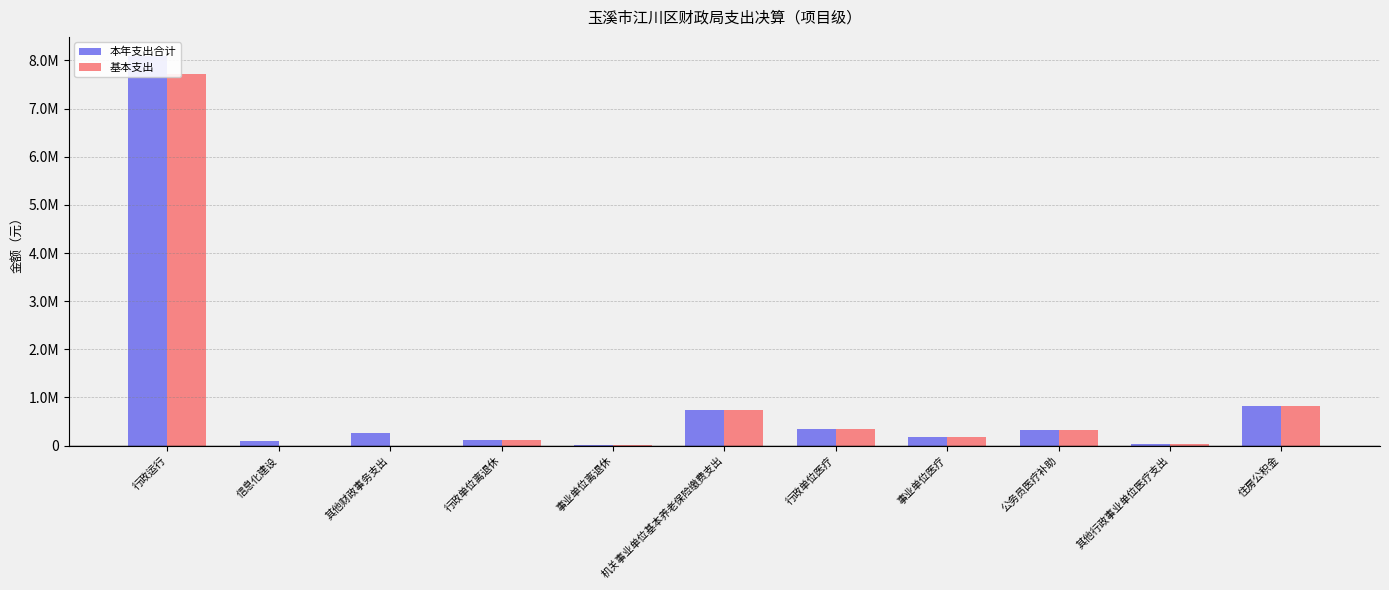

At how many categories does at least one series exceed 7282253?

1